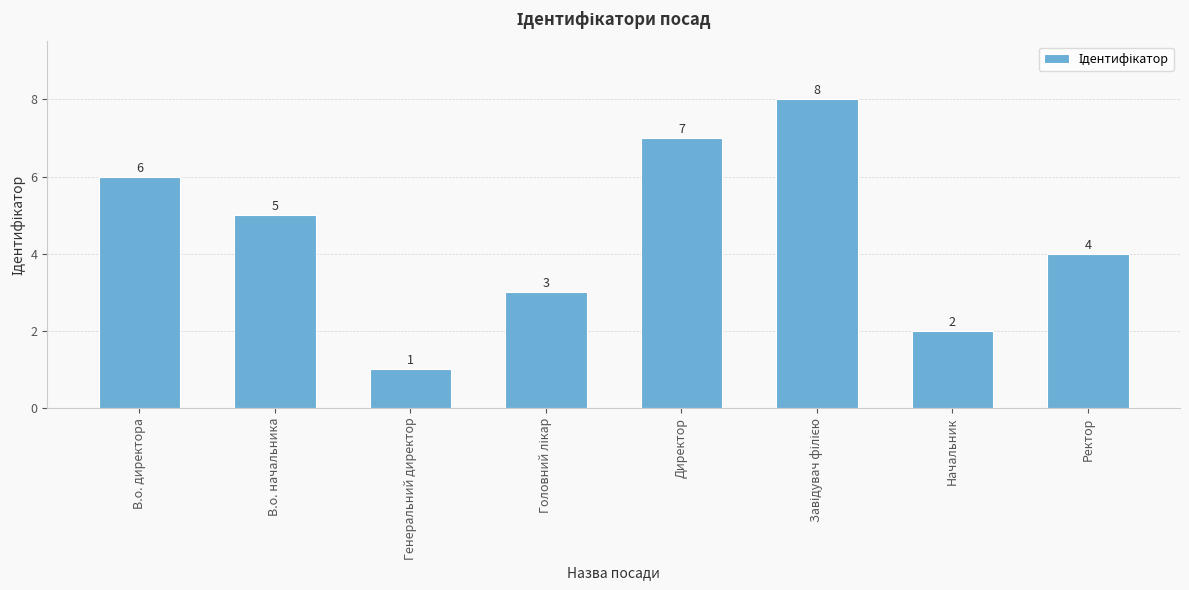

Reading left to right, extract all data points from this chart.

6	5	1	3	7	8	2	4